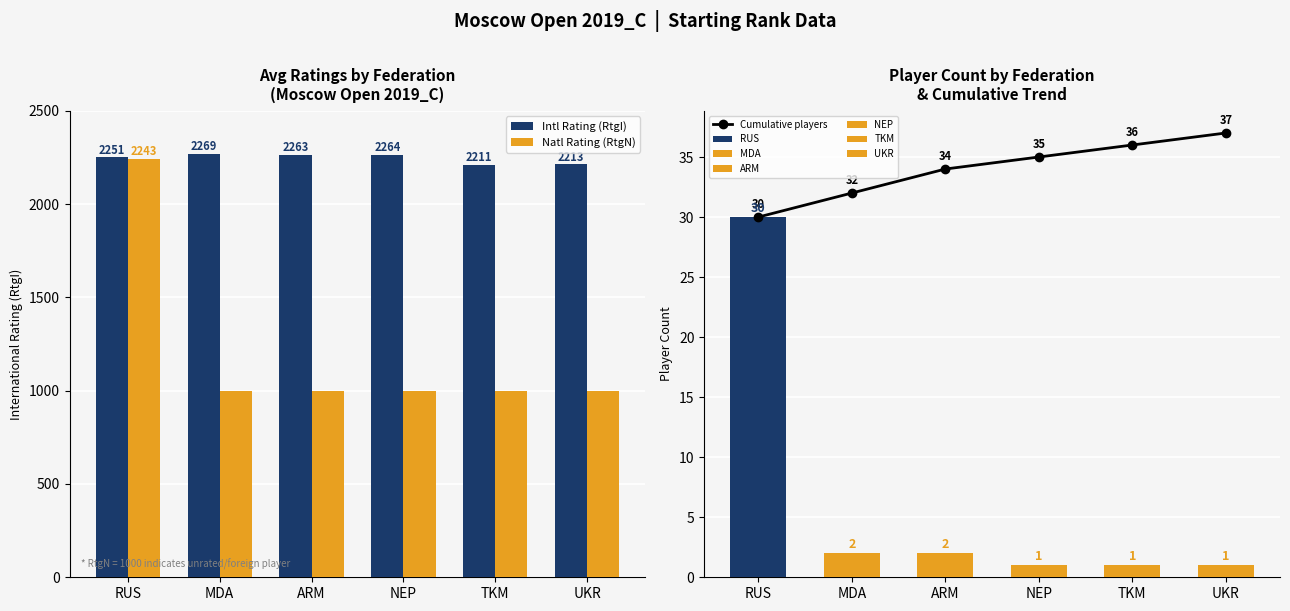

List the series in order of their overall mean, highest first.

Intl Rating (RtgI), Natl Rating (RtgN), Cumulative players